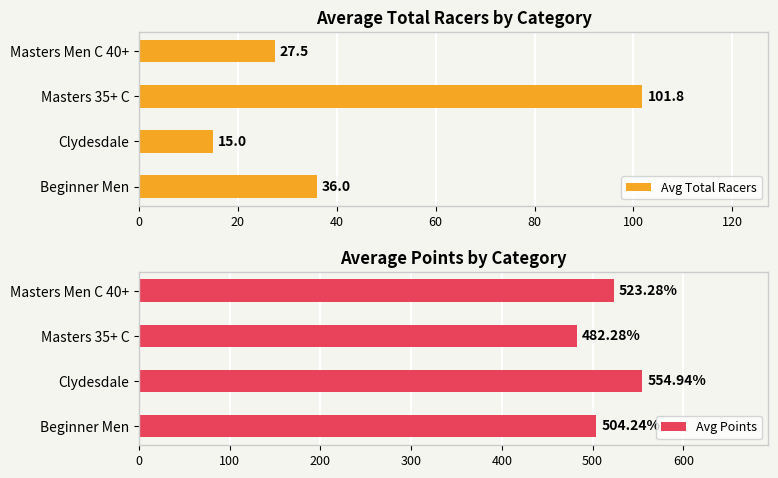

What is the minimum value shown in the chart?

15.0